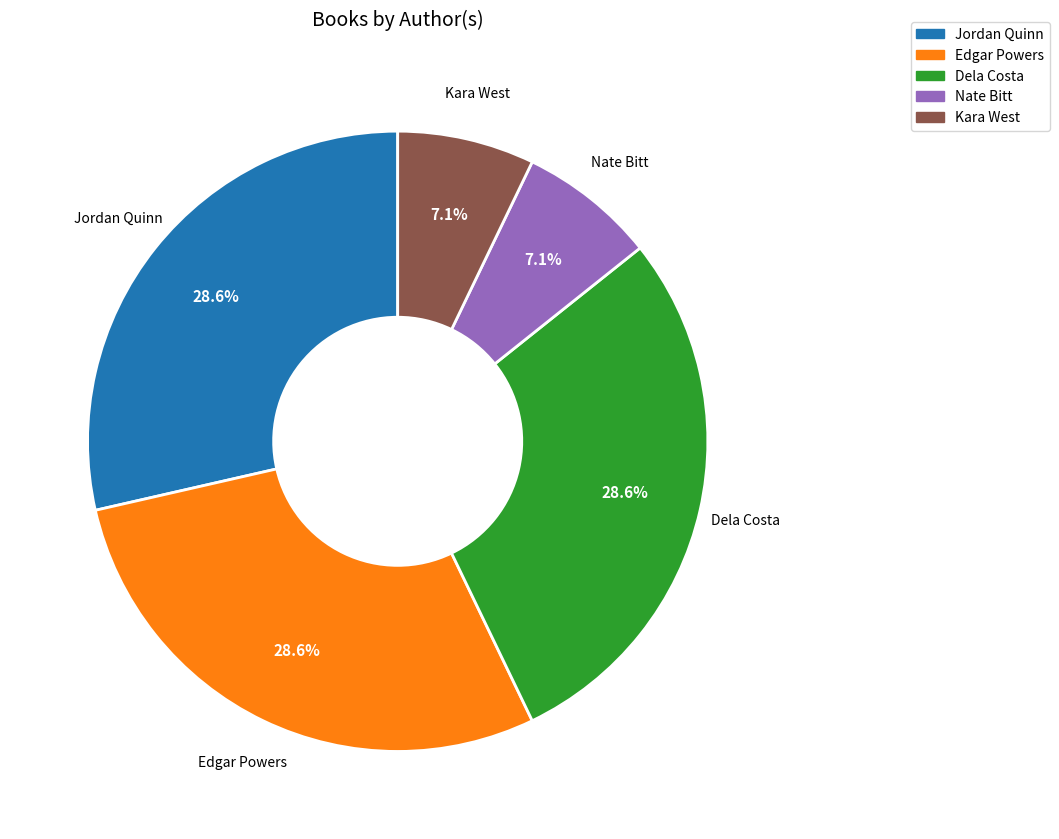

Is there any slice that represents more than half of the pie?

No